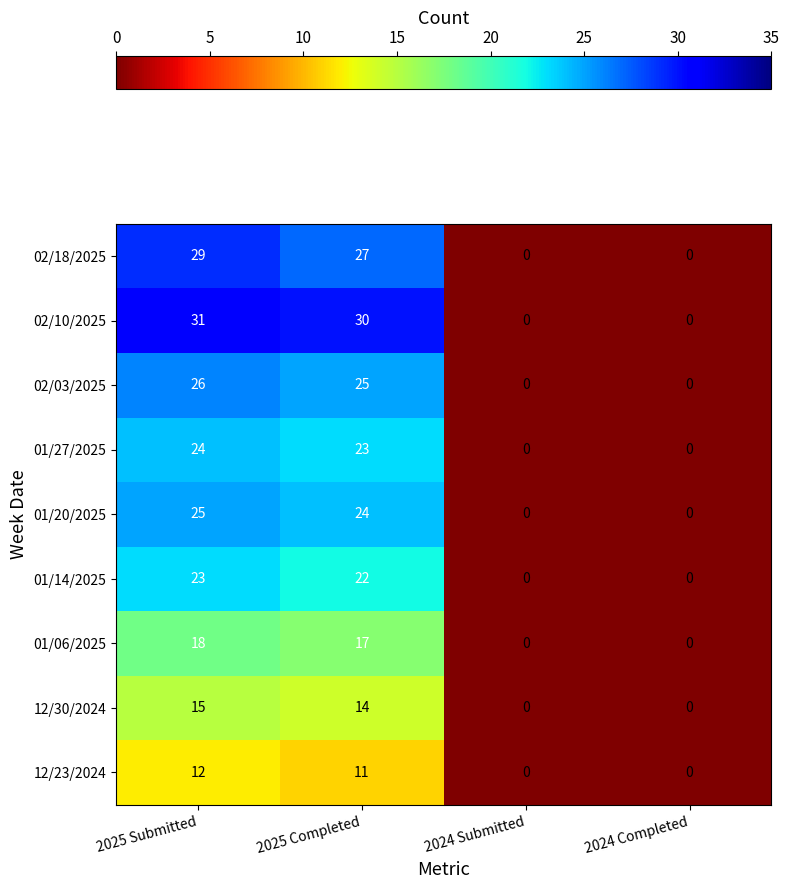

Count the number of categories in the chart.

4